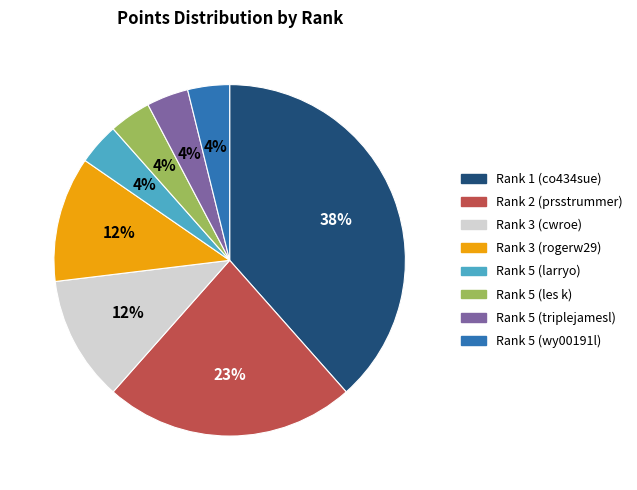

Which slice is the largest?

Rank 1 (co434sue)